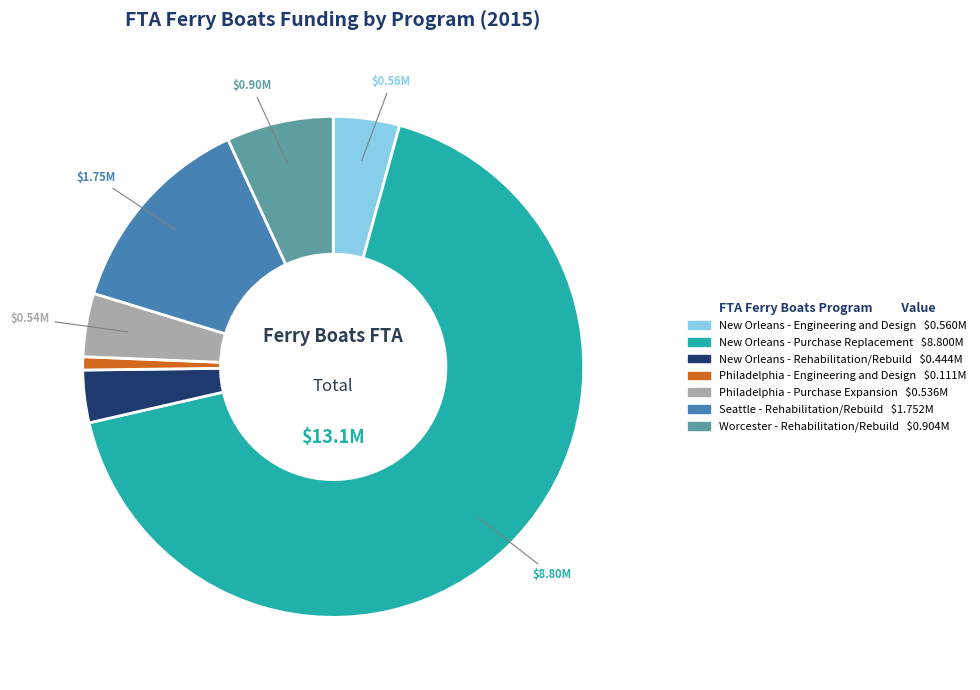

Is New Orleans - Purchase Replacement the majority of the pie?

Yes